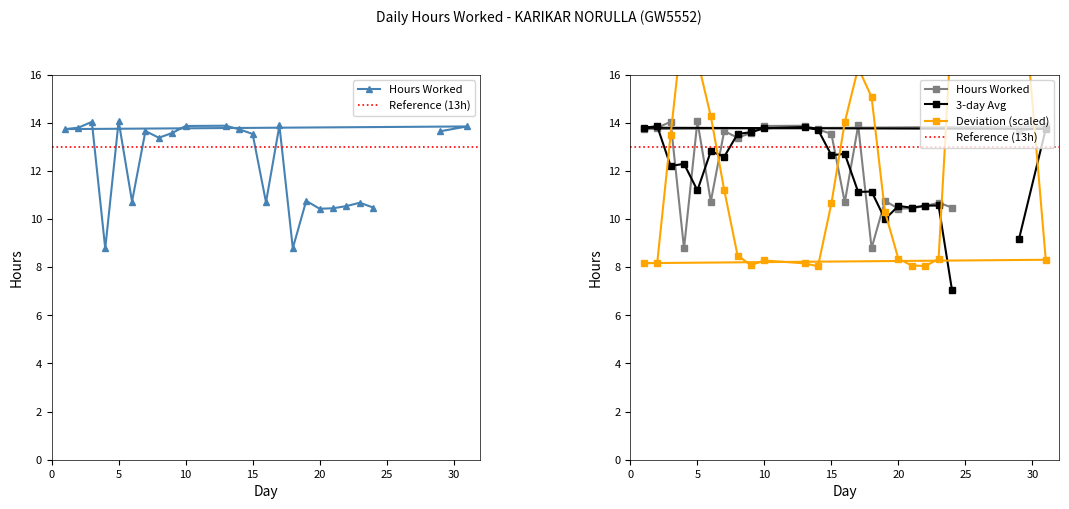

Is it true that the value at 1 is 6.0?

False